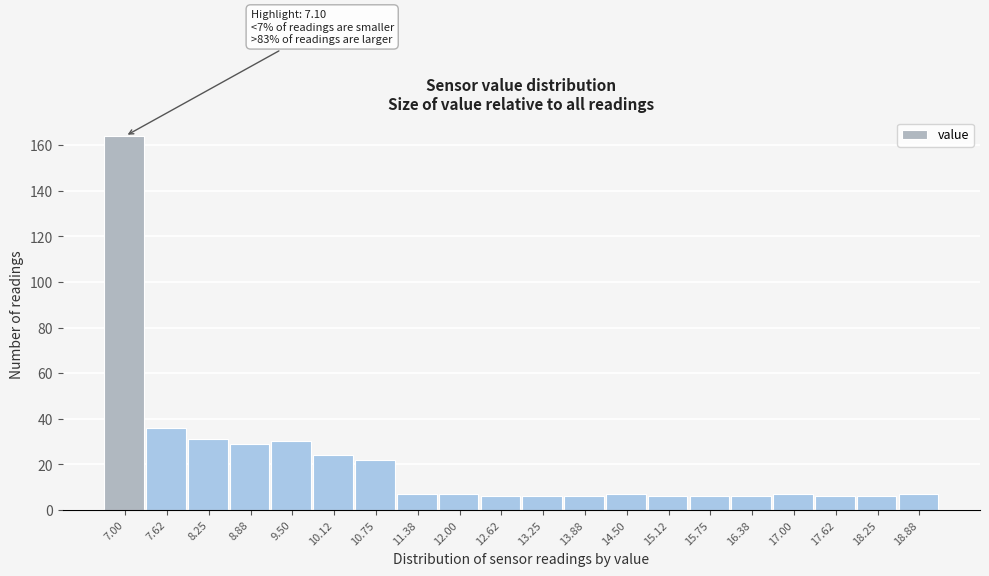

Reading left to right, what are all the values shown in this chart?

164	36	31	29	30	24	22	7	7	6	6	6	7	6	6	6	7	6	6	7